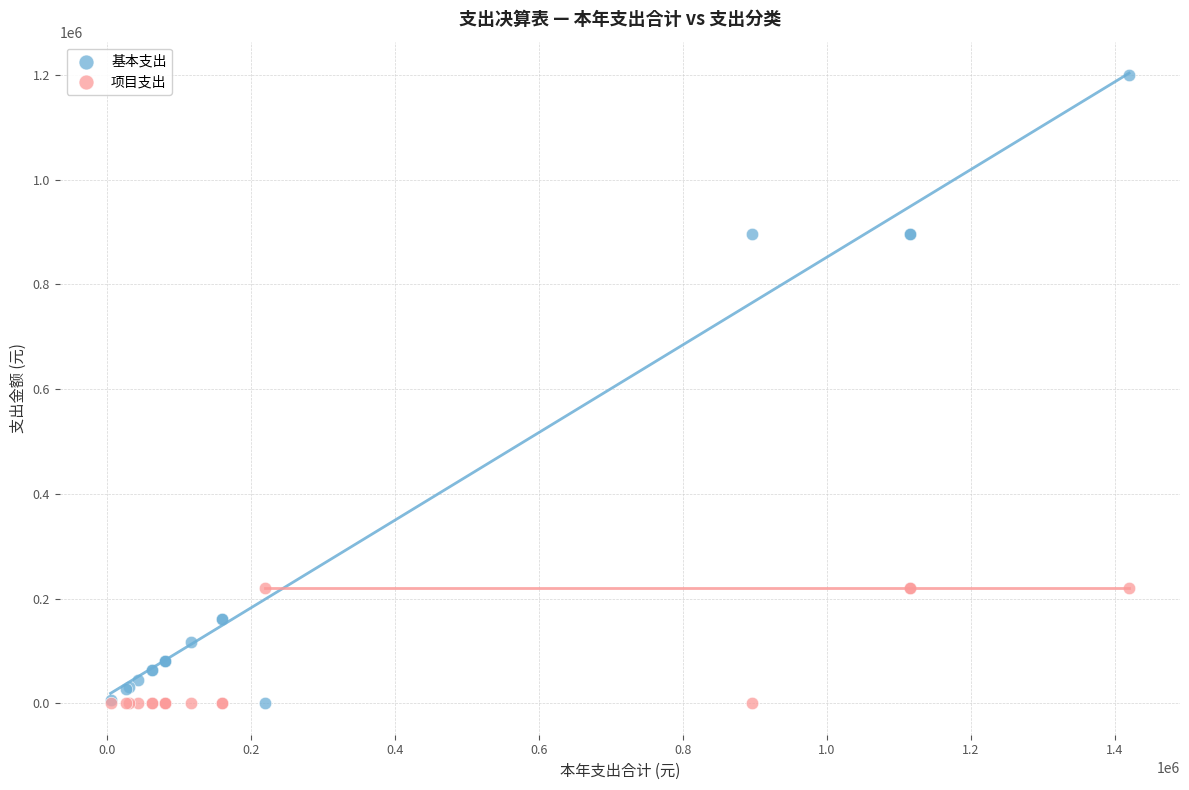

Which series contains the highest Y value?

基本支出